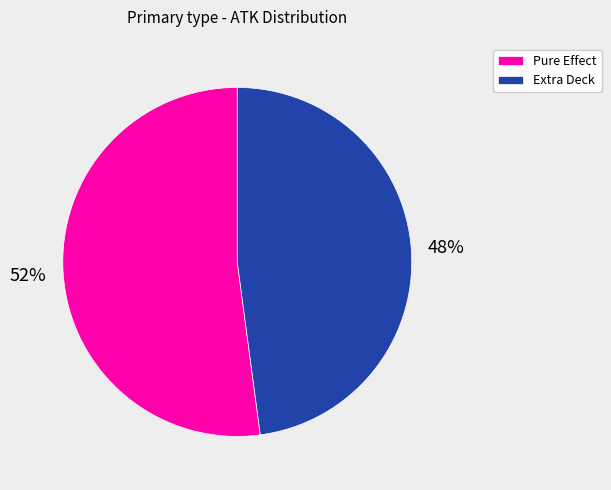

Approximately how many times larger is the value at Pure Effect compared to Extra Deck?

1.1